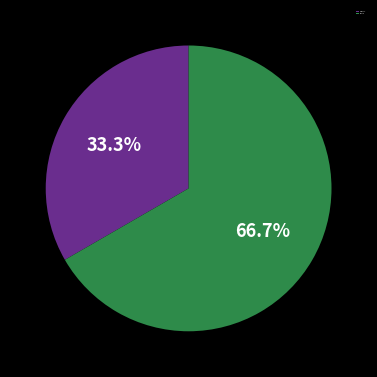

Is there a majority slice in this chart?

Yes